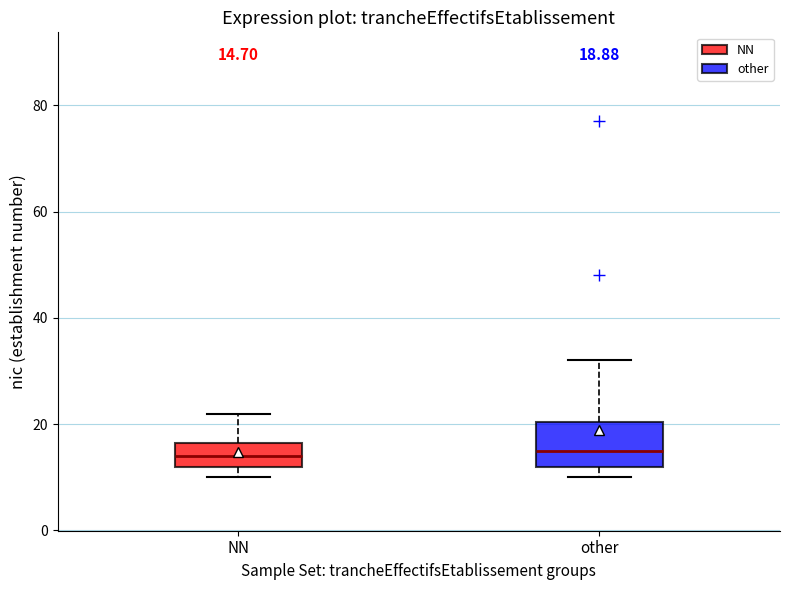

Which box is the tallest, from its lower edge to its upper edge?

other